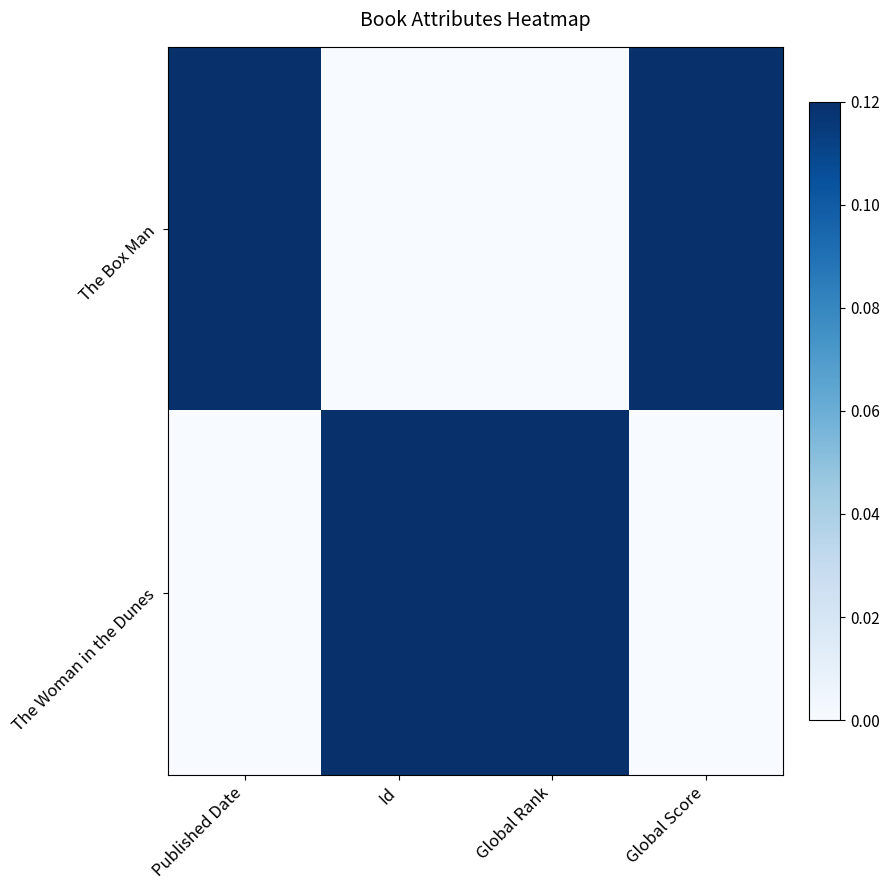

What is the total value across all series at Id?

1